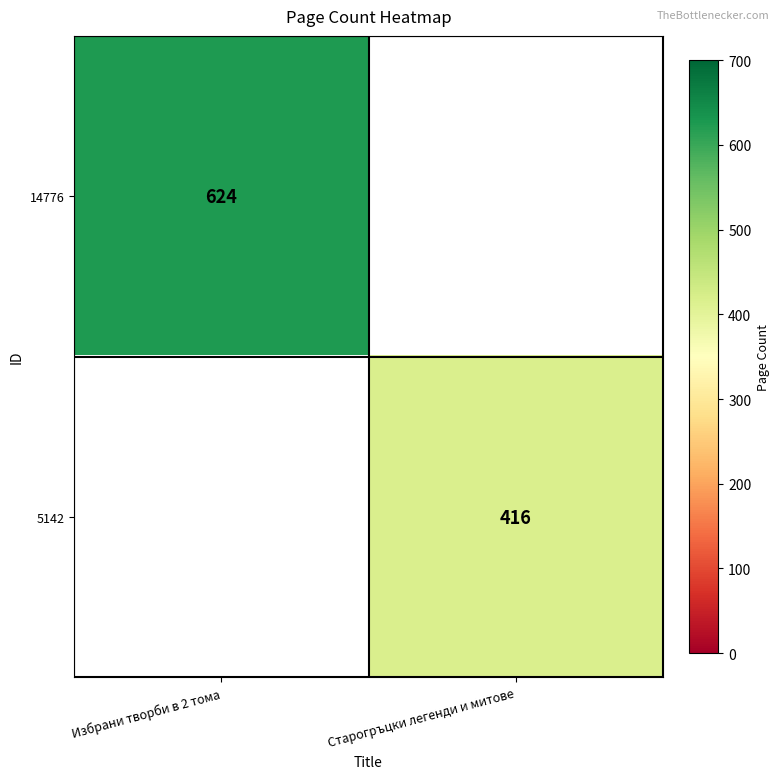

The value of 14776 at Избрани творби в 2 тома is 624. True or false?

True